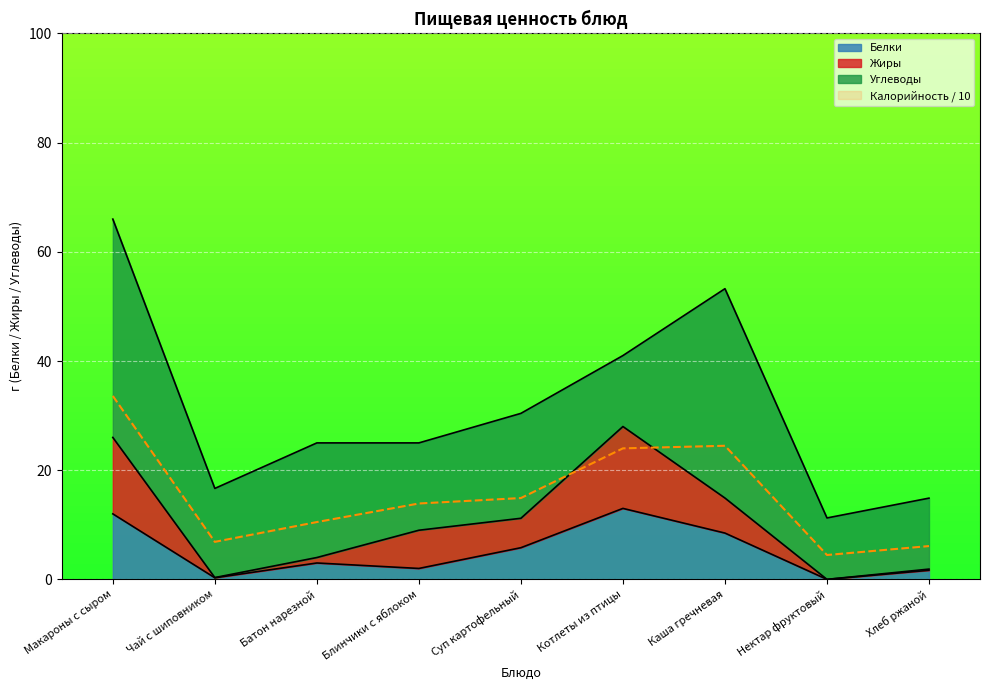

Which series has the widest spread of values?

Калорийность